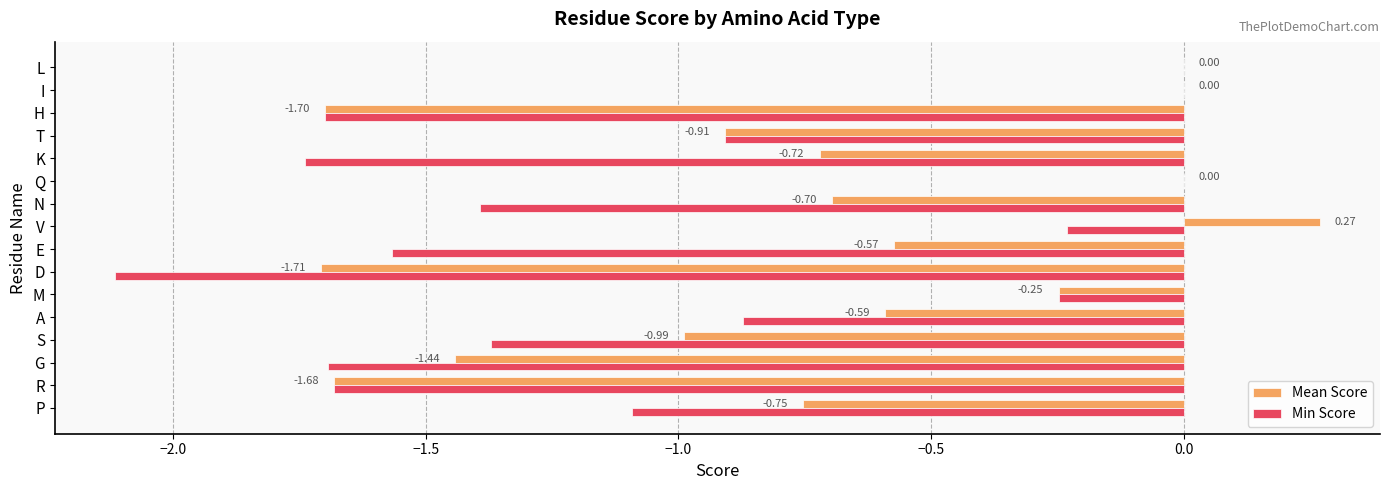

At which category is the sum across all series the highest?

V